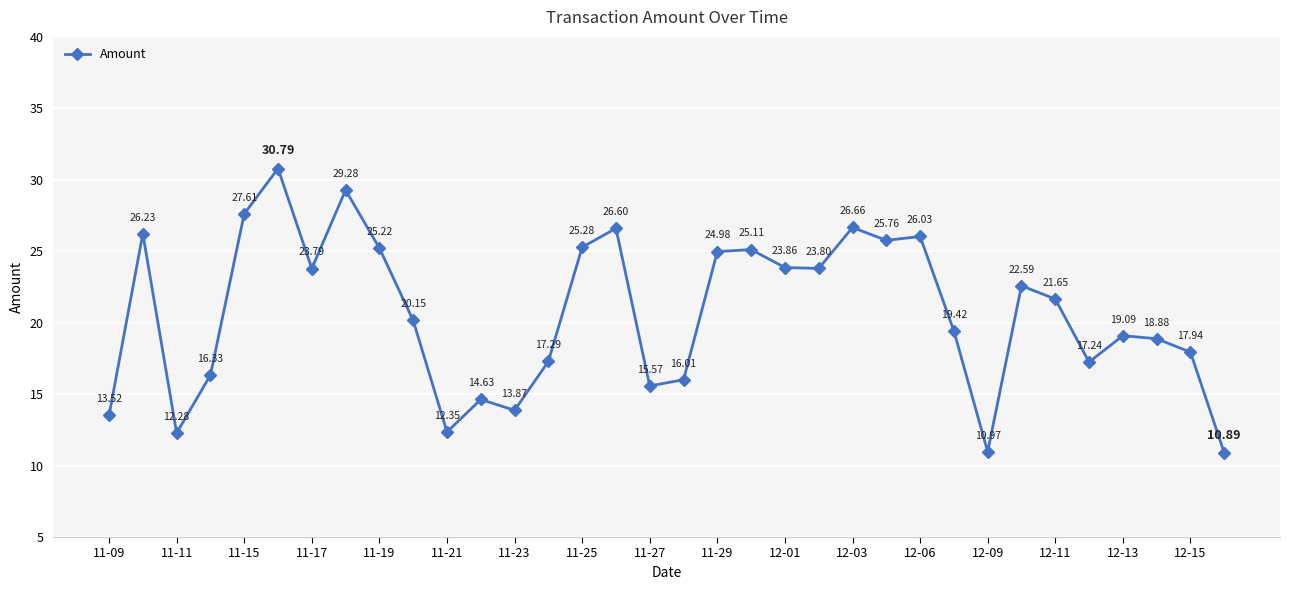

What is the value of the 21st point from the left?

23.9